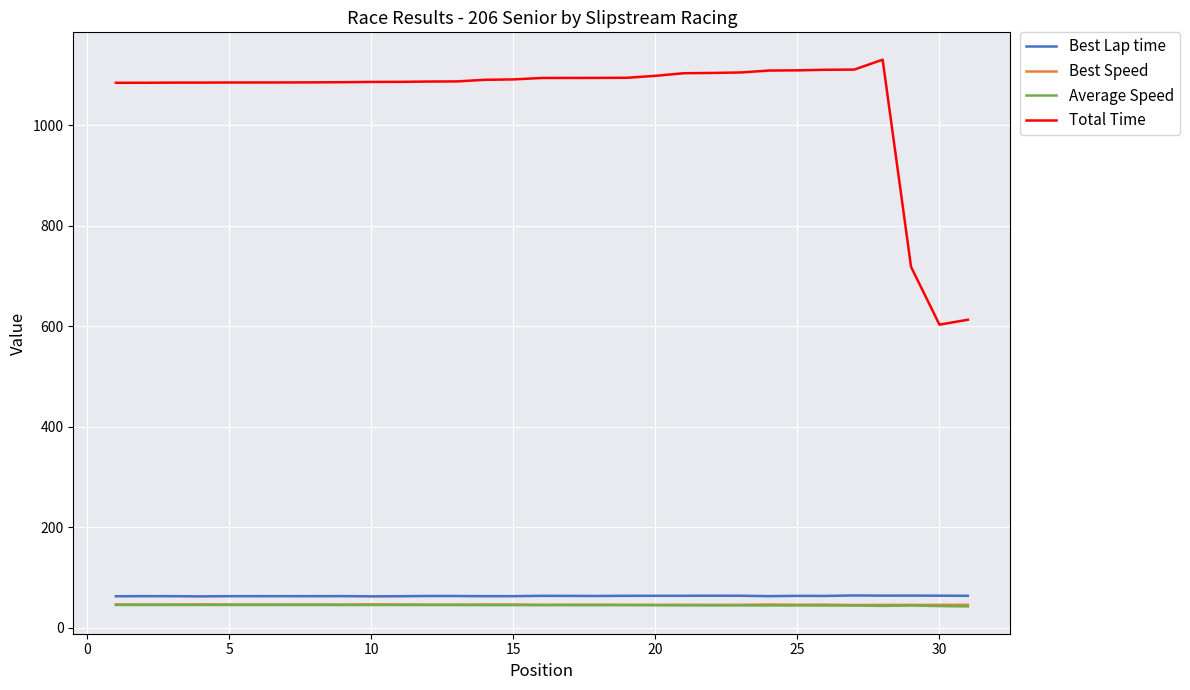

What is the minimum value for Best Lap time?

62.2